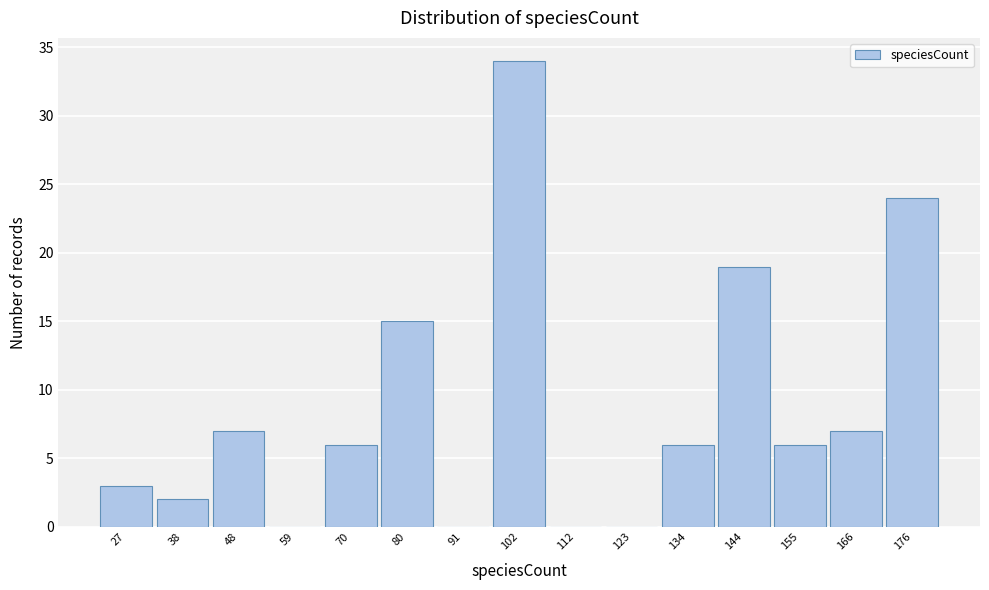

Reading left to right, transcribe this chart: for each bar, give the range it covers on the x-axis and its height. Neither the bar edges nor the heights are printed on the chart, so give them approximately, as read against the axes.

22 to 32: 3
32 to 44: 2
44 to 54: 7
54 to 64: 0
64 to 76: 6
76 to 86: 15
86 to 96: 0
96 to 108: 34
108 to 118: 0
118 to 128: 0
128 to 140: 6
140 to 150: 19
150 to 160: 6
160 to 172: 7
172 to 182: 24